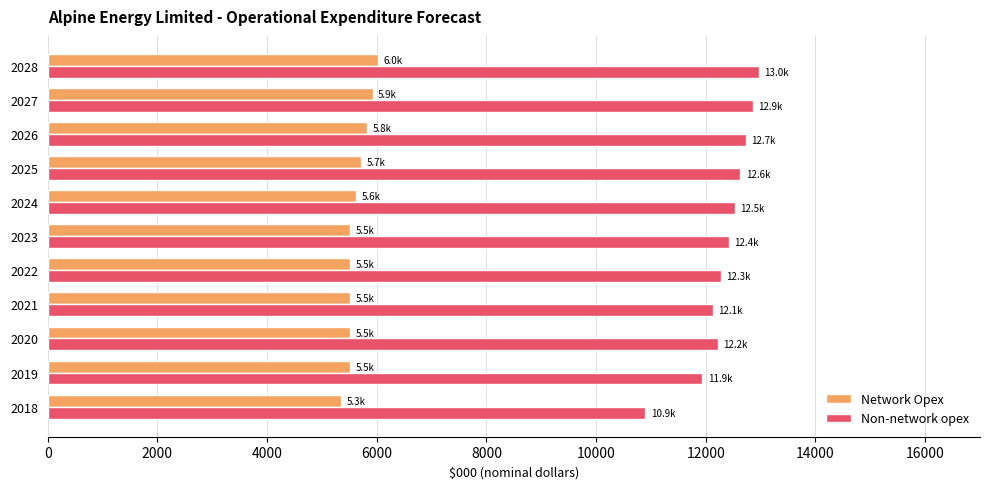

What is the minimum value for Non-network opex?

10897.6